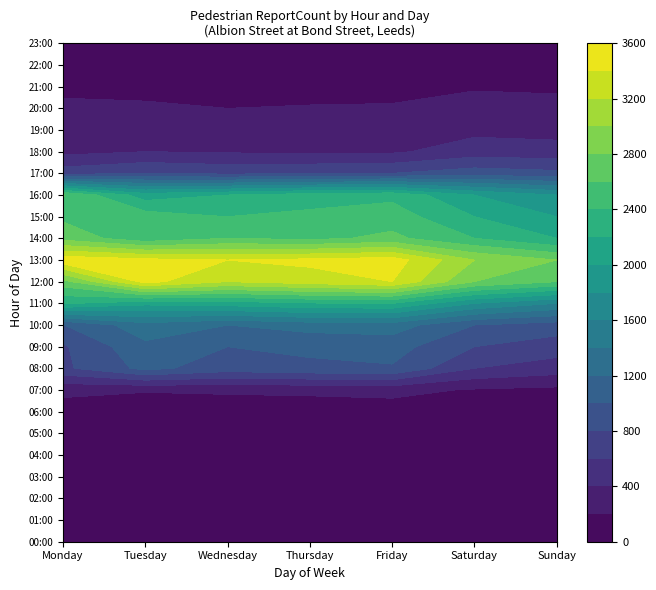

The value of Wednesday at 18:00 is 142. True or false?

False